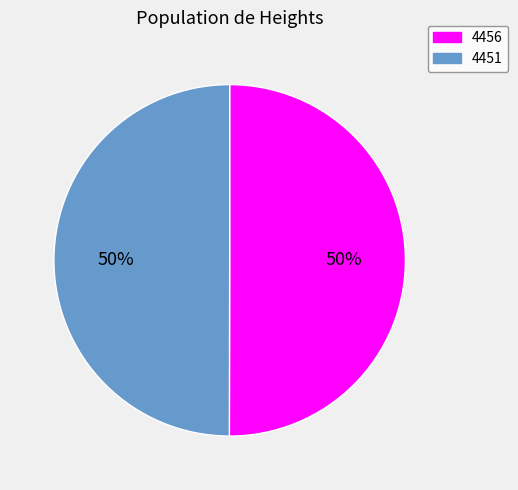

To the nearest percent, what percentage of the pie is 4451?

50%